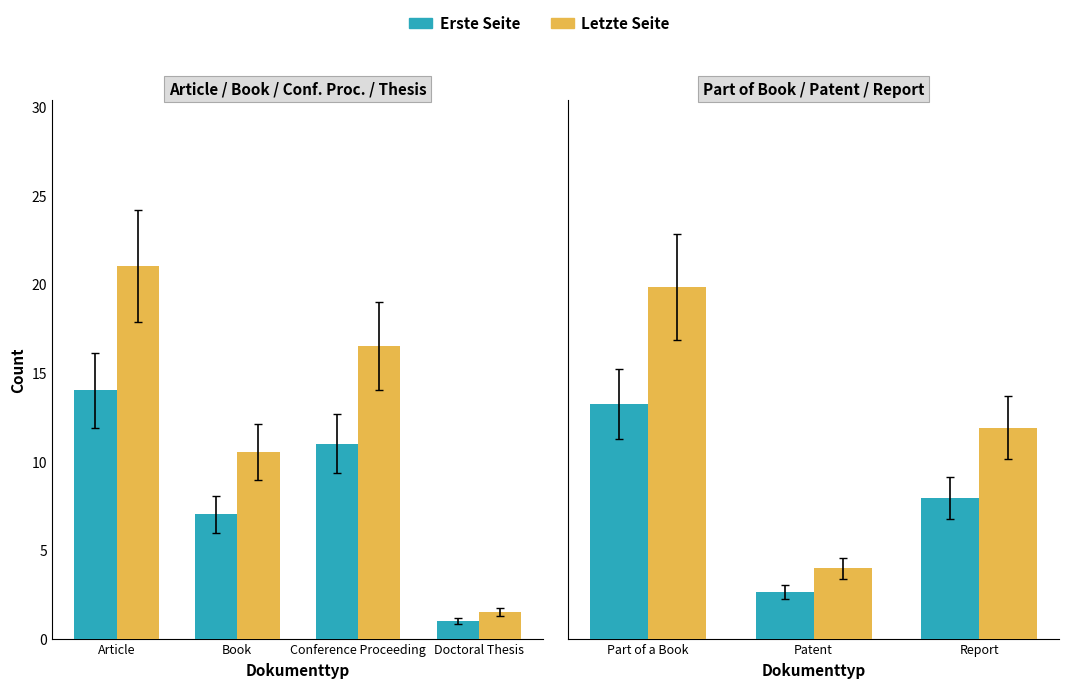

List the series in order of their peak value, highest first.

Letzte Seite, Erste Seite